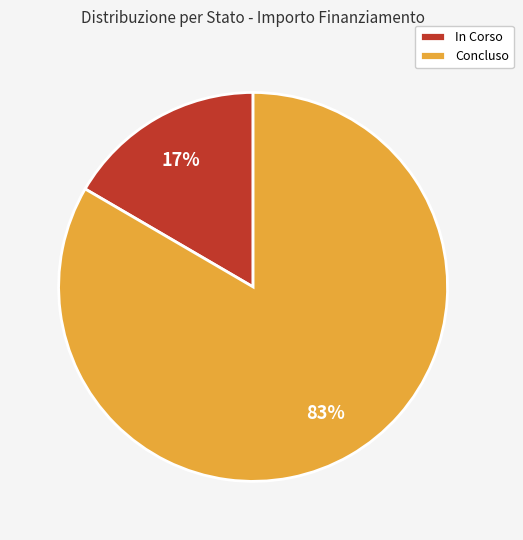

Count the number of slices in the pie.

2